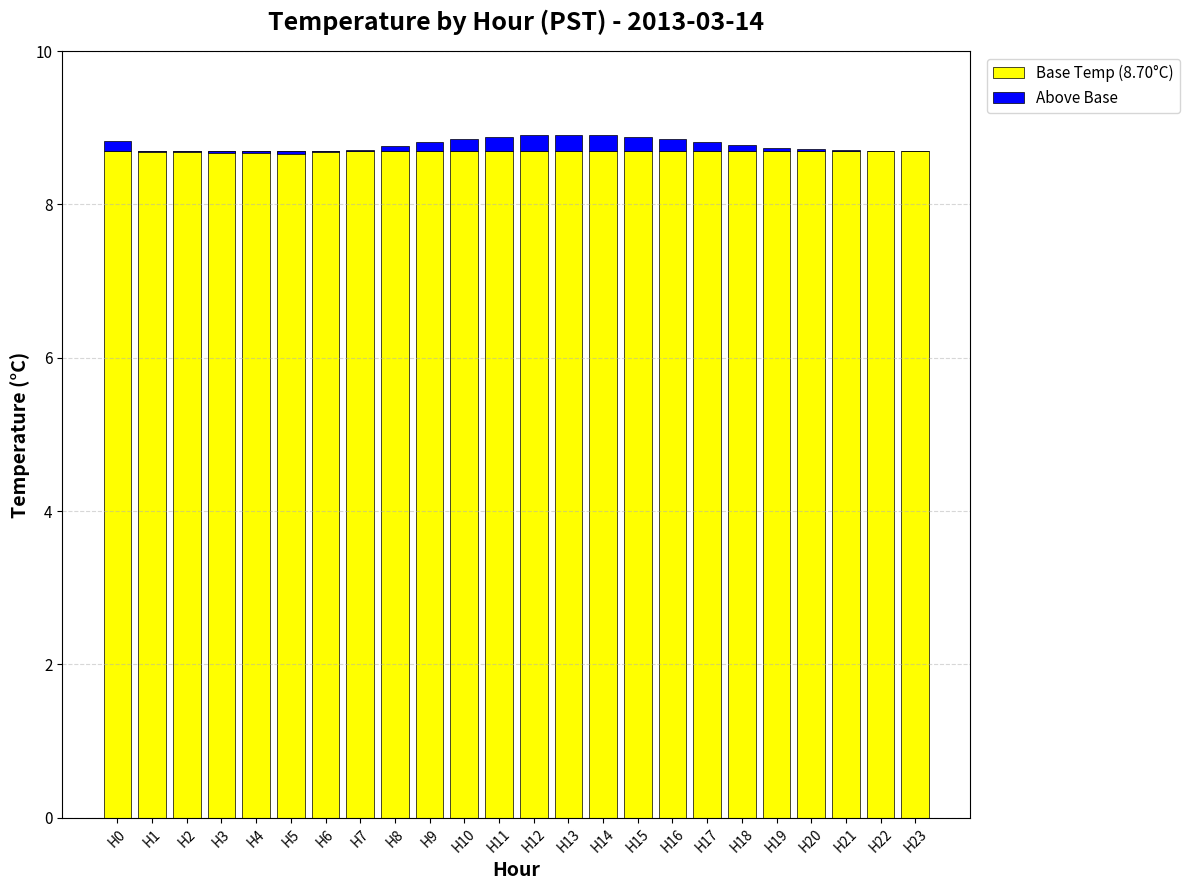

What is the maximum value shown in the chart?

8.7